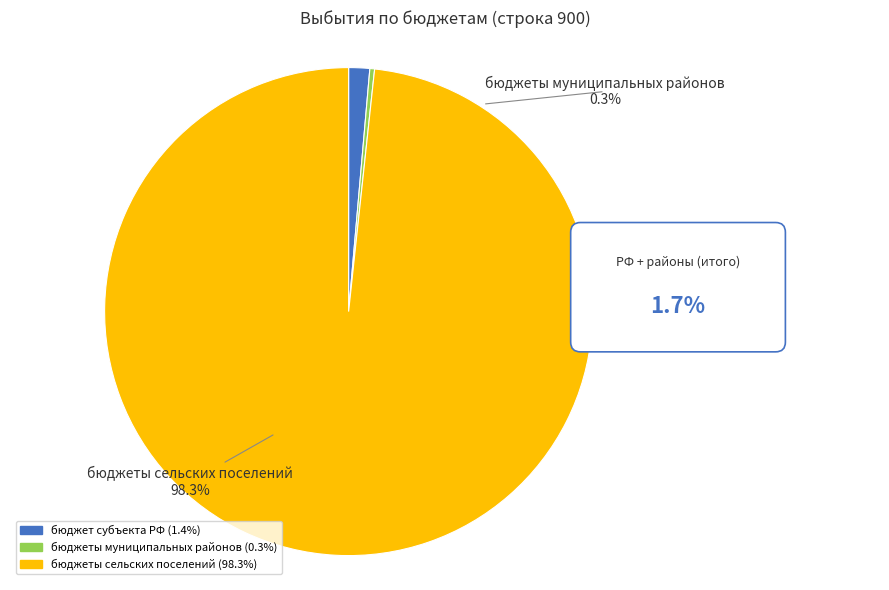

What is the largest slice in the pie chart?

бюджеты сельских поселений